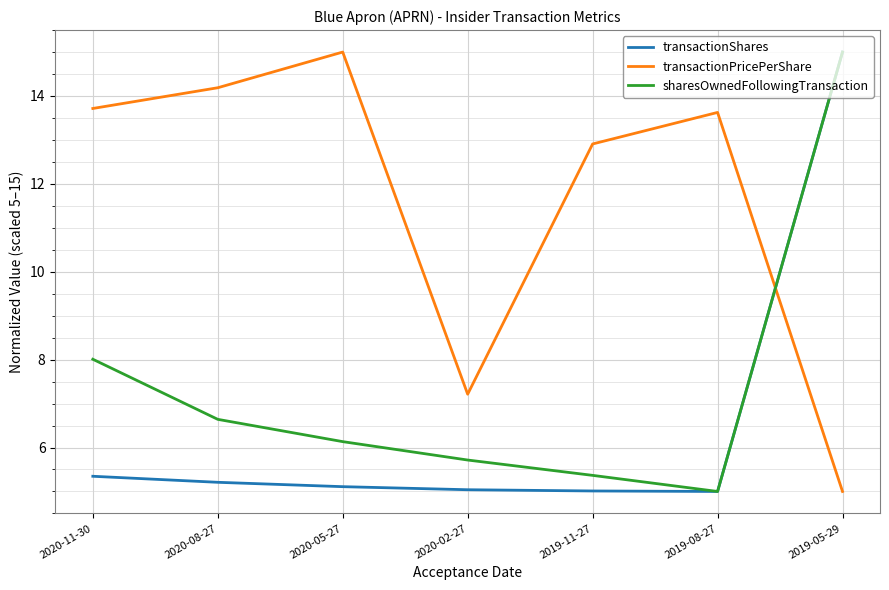

Where is transactionShares nearest to the value 10?

2020-11-30